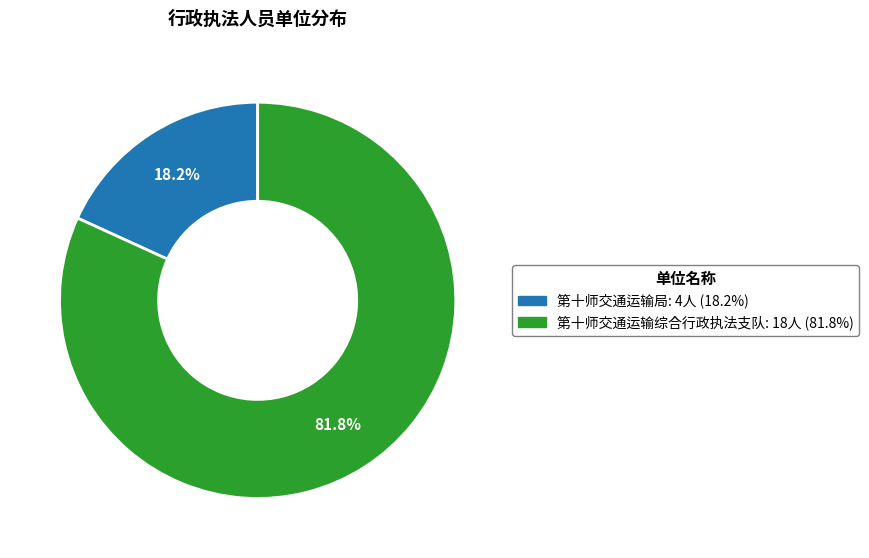

Between 第十师交通运输局 and 第十师交通运输综合行政执法支队, which is larger?

第十师交通运输综合行政执法支队